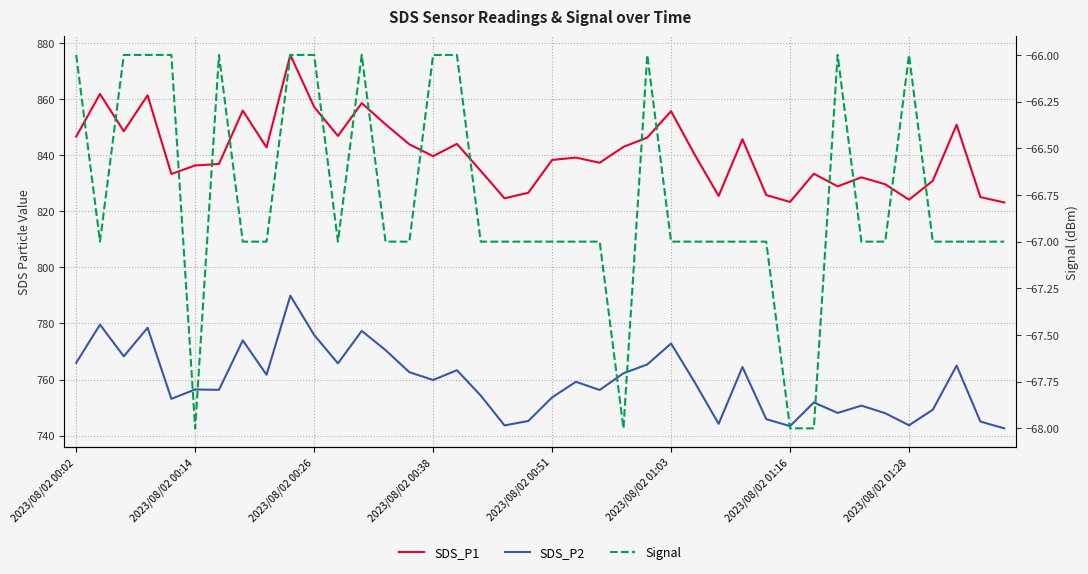

Where does the Signal series first go above -67?

2023/08/02 00:02